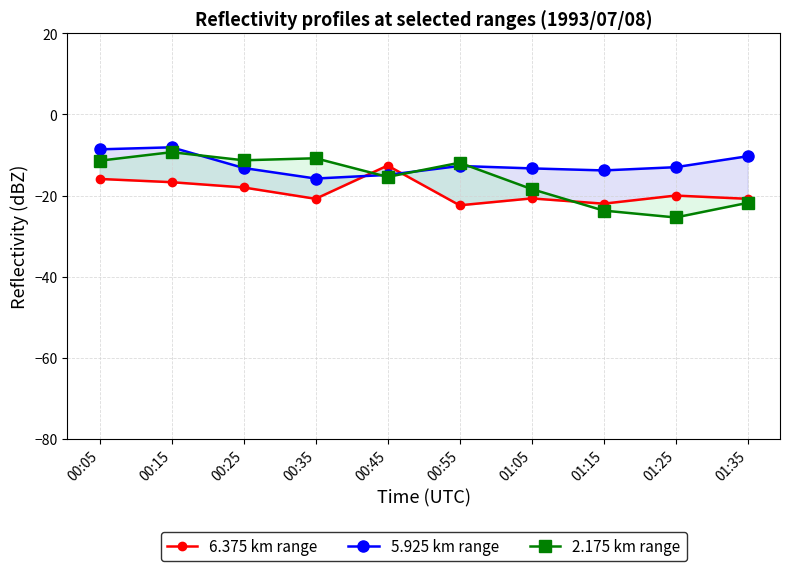

Between 00:55 and 01:35, which series saw the biggest shift?

2.175 km range